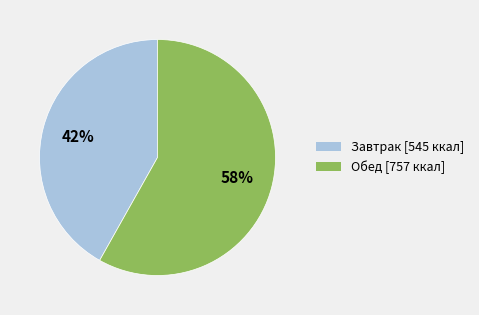

True or false: Обед accounts for 67% of the total.

False